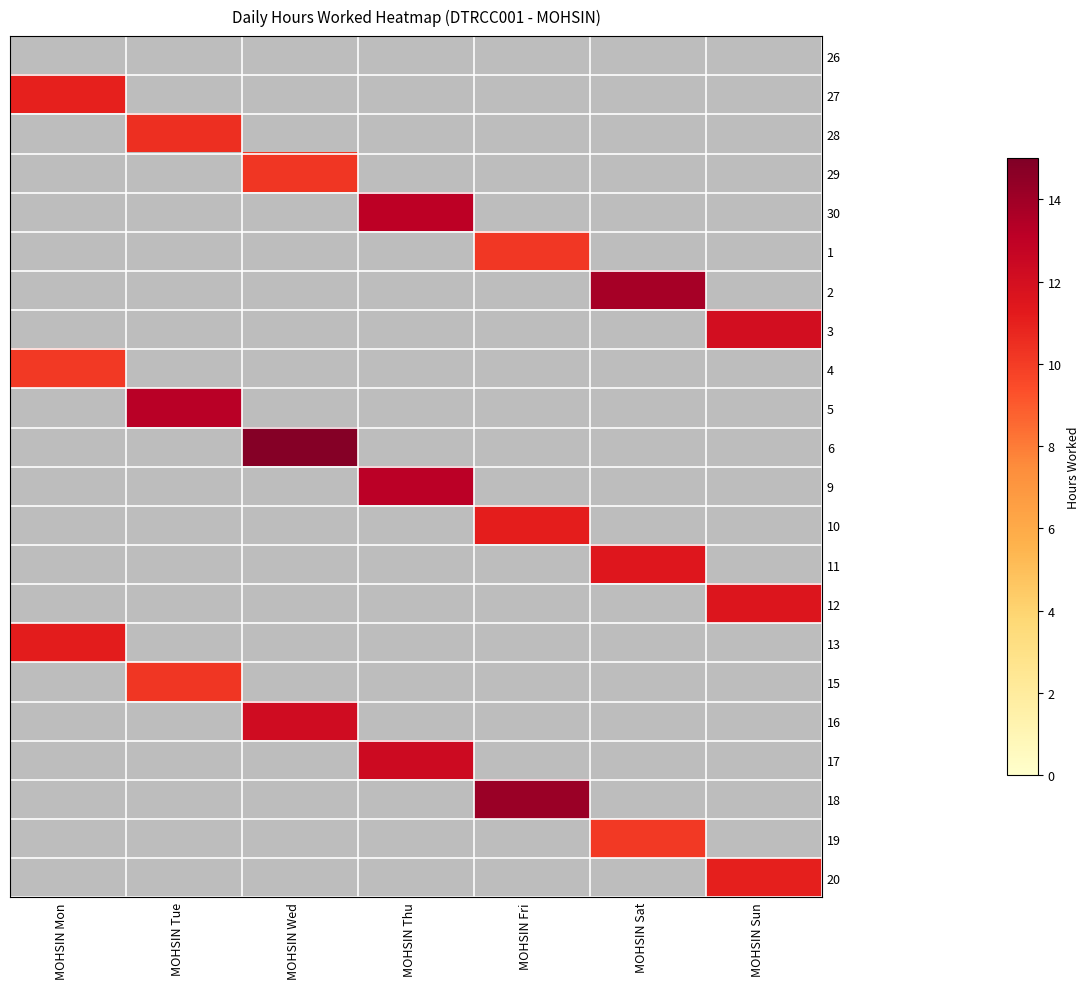

List the labels in order of 4 value, largest first.

MOHSIN Mon, MOHSIN Tue, MOHSIN Wed, MOHSIN Thu, MOHSIN Fri, MOHSIN Sat, MOHSIN Sun